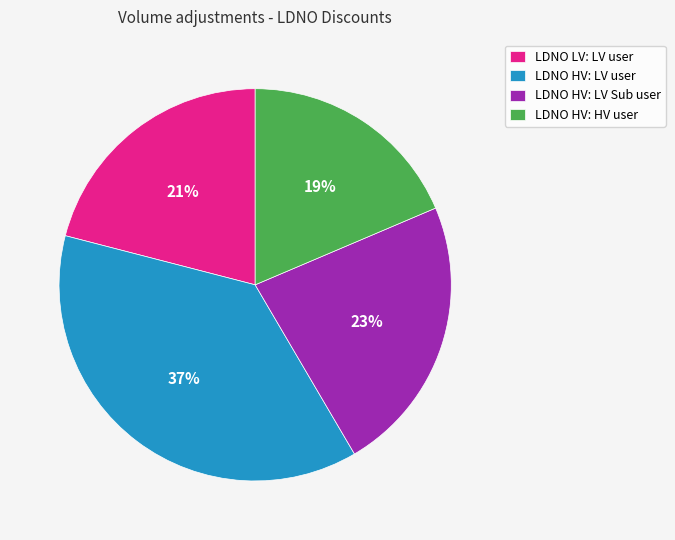

To the nearest percent, what portion does LDNO HV: LV user represent?

37%